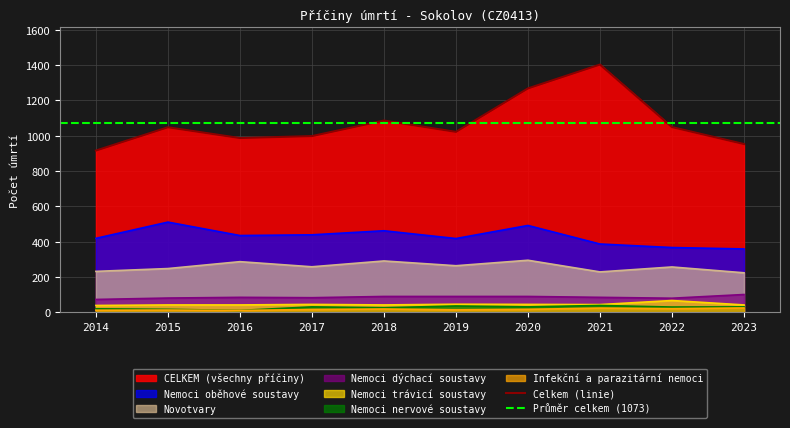

True or false: Nemoci trávicí soustavy and Celkem (linie) intersect in this chart.

False